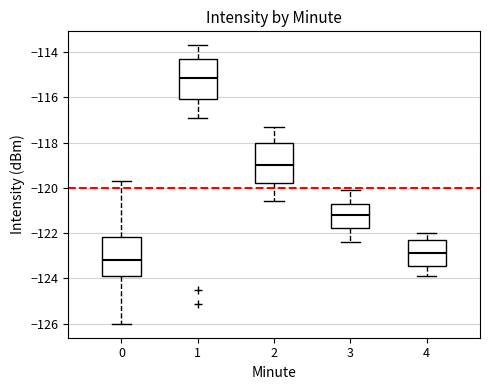

Reading left to right, transcribe this box plot: for each box, give where its median line is, the range the box spans, and where its two whiskers end, as read against the y-axis. The values are not printed on the chart, so give them approximately, as read against the axis.

0: median -123.2, box -123.8 to -122.2, whiskers -126.0 to -119.6
1: median -115.2, box -116.0 to -114.4, whiskers -116.8 to -113.6
2: median -119.0, box -119.8 to -118.0, whiskers -120.6 to -117.2
3: median -121.2, box -121.8 to -120.8, whiskers -122.4 to -120.0
4: median -122.8, box -123.4 to -122.4, whiskers -123.8 to -122.0